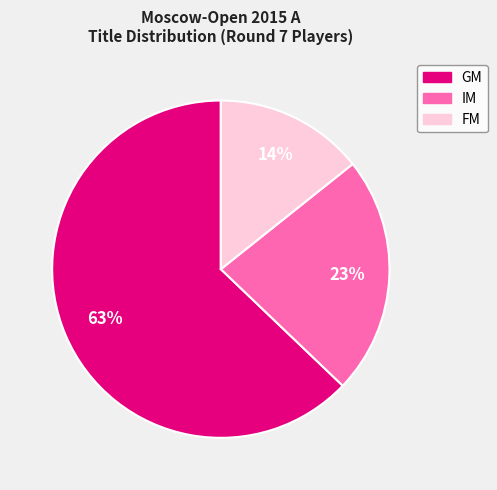

To the nearest percent, what is the difference between the largest and smallest slice percentages?

49%